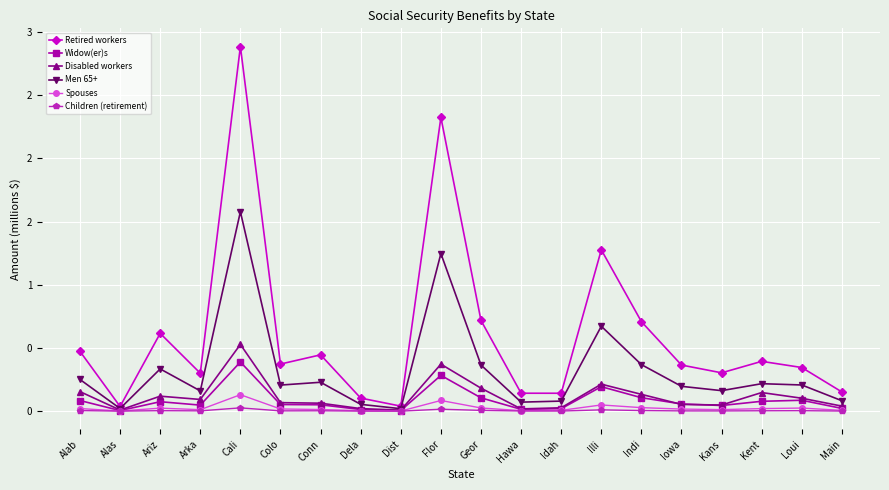

Reading left to right, list all the values displayed in this chart.

Retired workers: 0.5	0.0	0.6	0.3	2.9	0.4	0.4	0.1	0.0	2.3	0.7	0.1	0.1	1.3	0.7	0.4	0.3	0.4	0.3	0.2
Widow(er)s: 0.1	0.0	0.1	0.0	0.4	0.1	0.1	0.0	0.0	0.3	0.1	0.0	0.0	0.2	0.1	0.1	0.0	0.1	0.1	0.0
Disabled workers: 0.2	0.0	0.1	0.1	0.5	0.1	0.1	0.0	0.0	0.4	0.2	0.0	0.0	0.2	0.1	0.1	0.0	0.1	0.1	0.0
Men 65+: 0.3	0.0	0.3	0.2	1.6	0.2	0.2	0.1	0.0	1.2	0.4	0.1	0.1	0.7	0.4	0.2	0.2	0.2	0.2	0.1
Spouses: 0.0	0.0	0.0	0.0	0.1	0.0	0.0	0.0	0.0	0.1	0.0	0.0	0.0	0.0	0.0	0.0	0.0	0.0	0.0	0.0
Children (retirement): 0.0	0.0	0.0	0.0	0.0	0.0	0.0	0.0	0.0	0.0	0.0	0.0	0.0	0.0	0.0	0.0	0.0	0.0	0.0	0.0